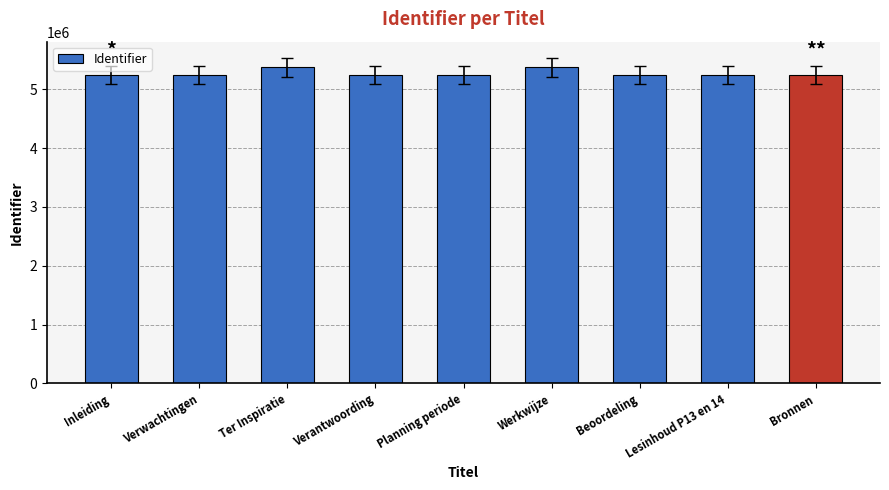

What is the ratio of the value at Verwachtingen to the value at Verantwoording?

1.0